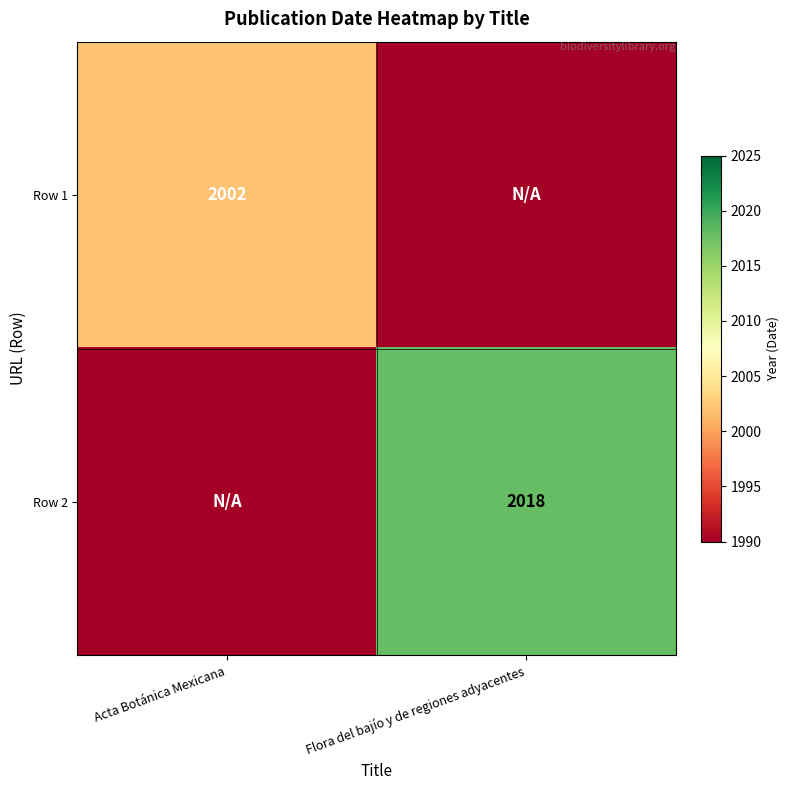

Is the value of Row 1 at Acta Botánica Mexicana greater than the value of Row 2 at Flora del bajío y de regiones adyacentes?

No